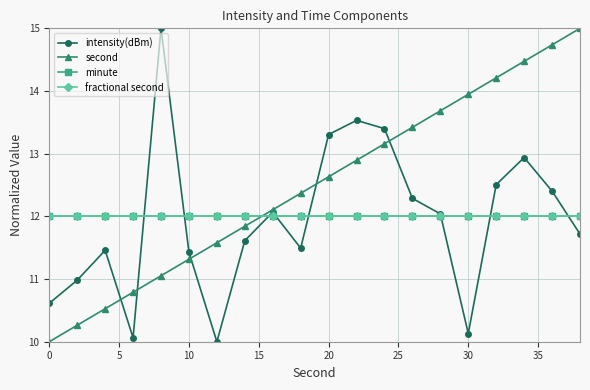

Does the chart have visible grid lines?

Yes